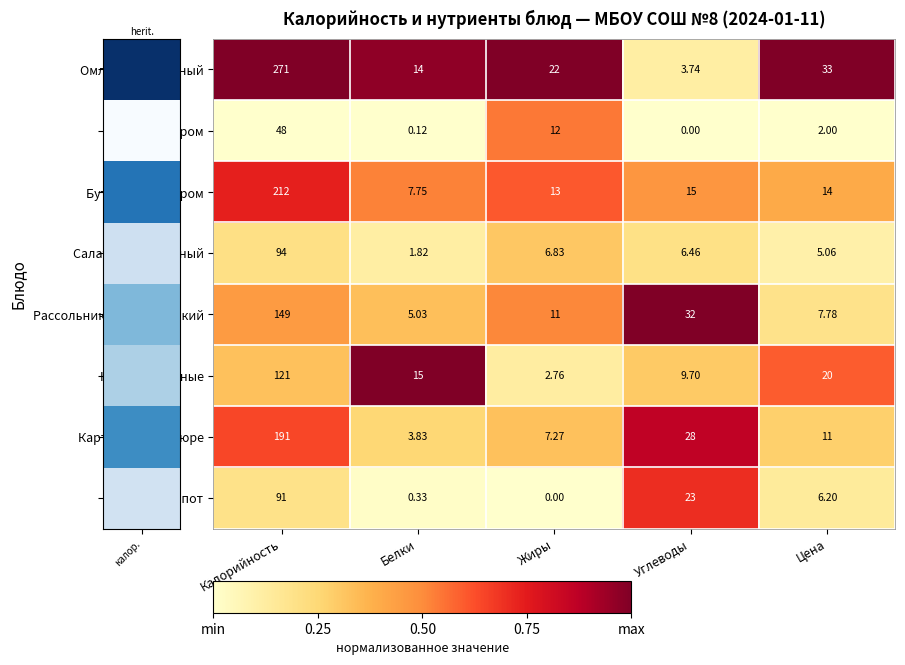

Which series has the largest range (max minus min)?

Омлет натуральный